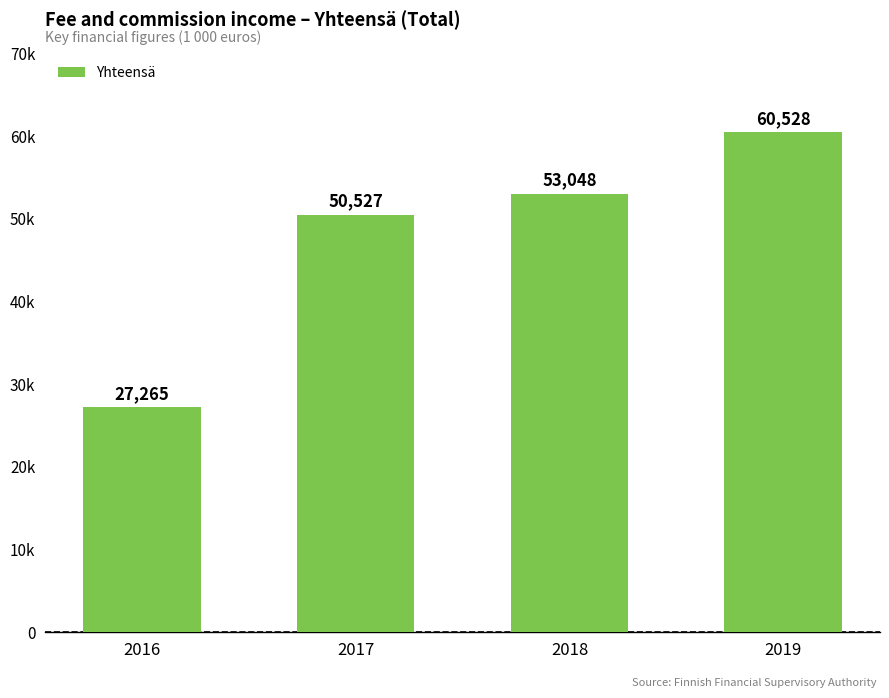

Reading right to left, list all the values displayed in this chart.

60528	53048	50527	27265